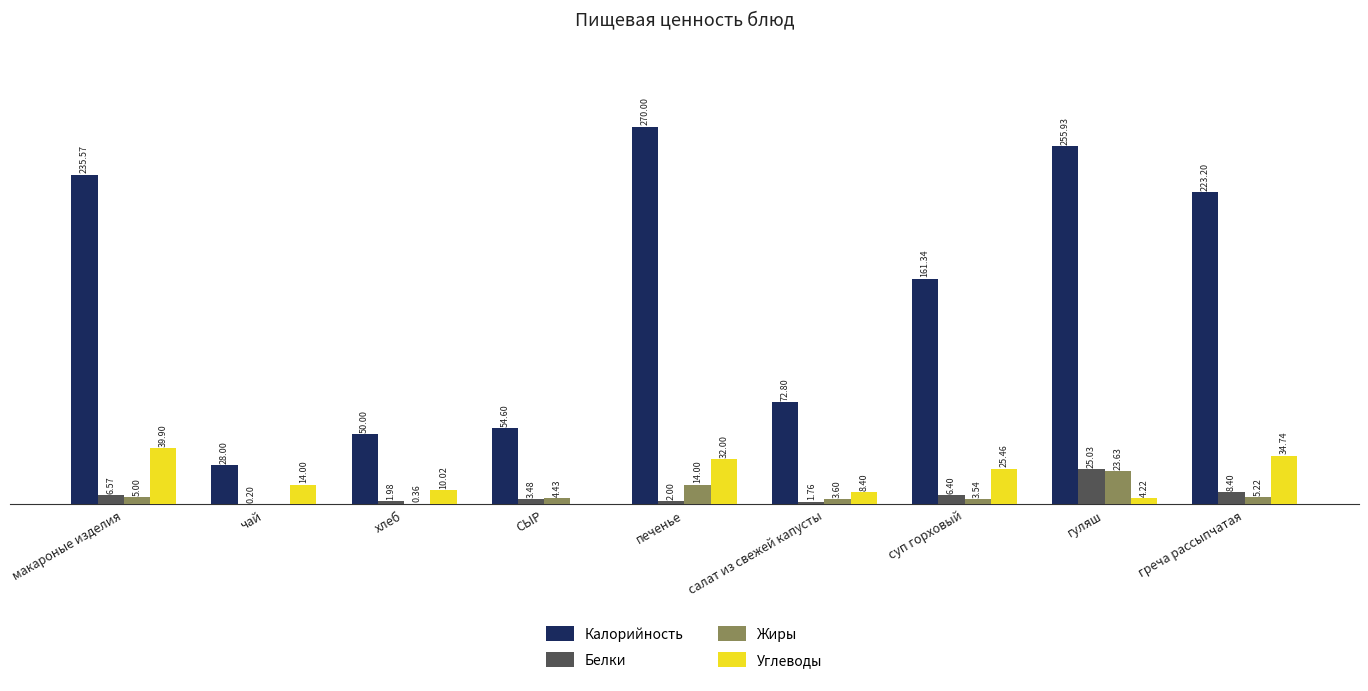

Where does the Углеводы series first go above 14?

макароные изделия